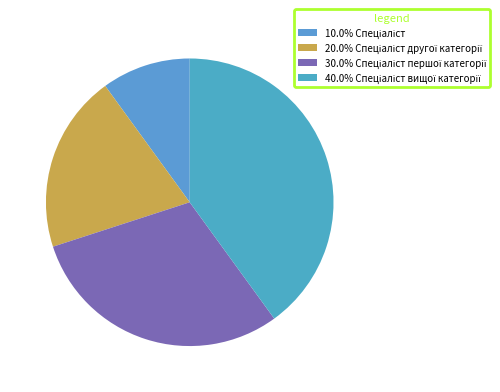

Is there any slice that represents more than half of the pie?

No